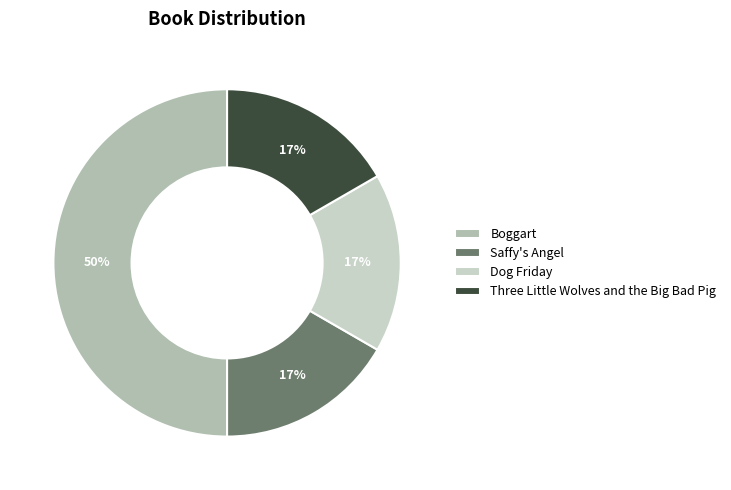

How many segments does this pie chart have?

4